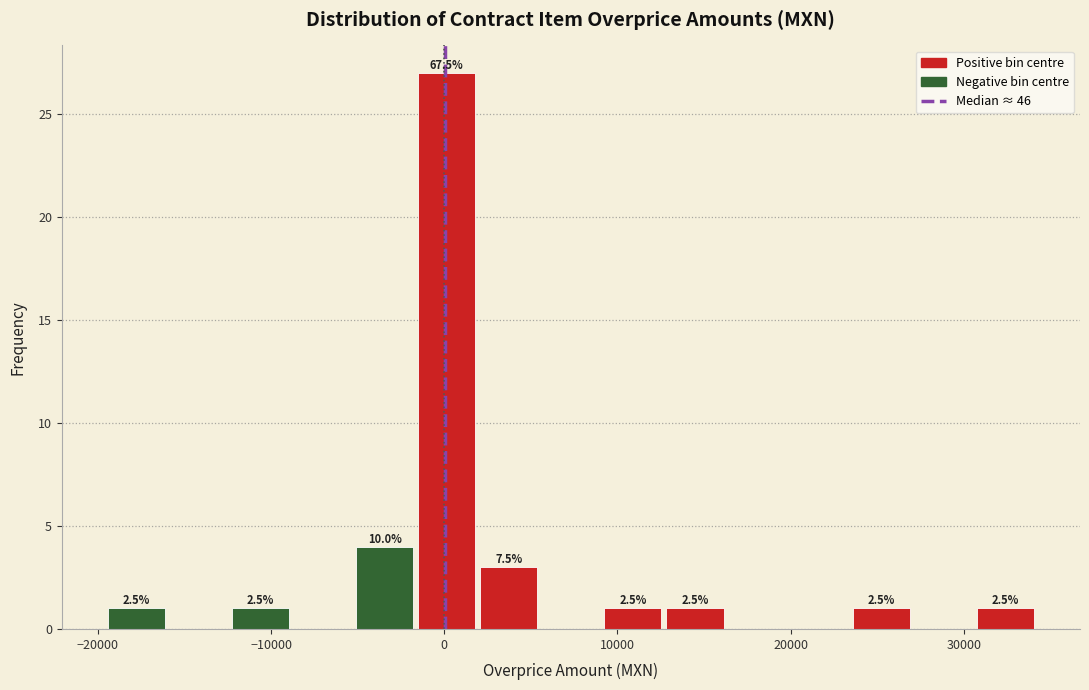

Around what value on the x-axis is the tallest bar? Give the approximate position of its centre, as read against the axis.

0